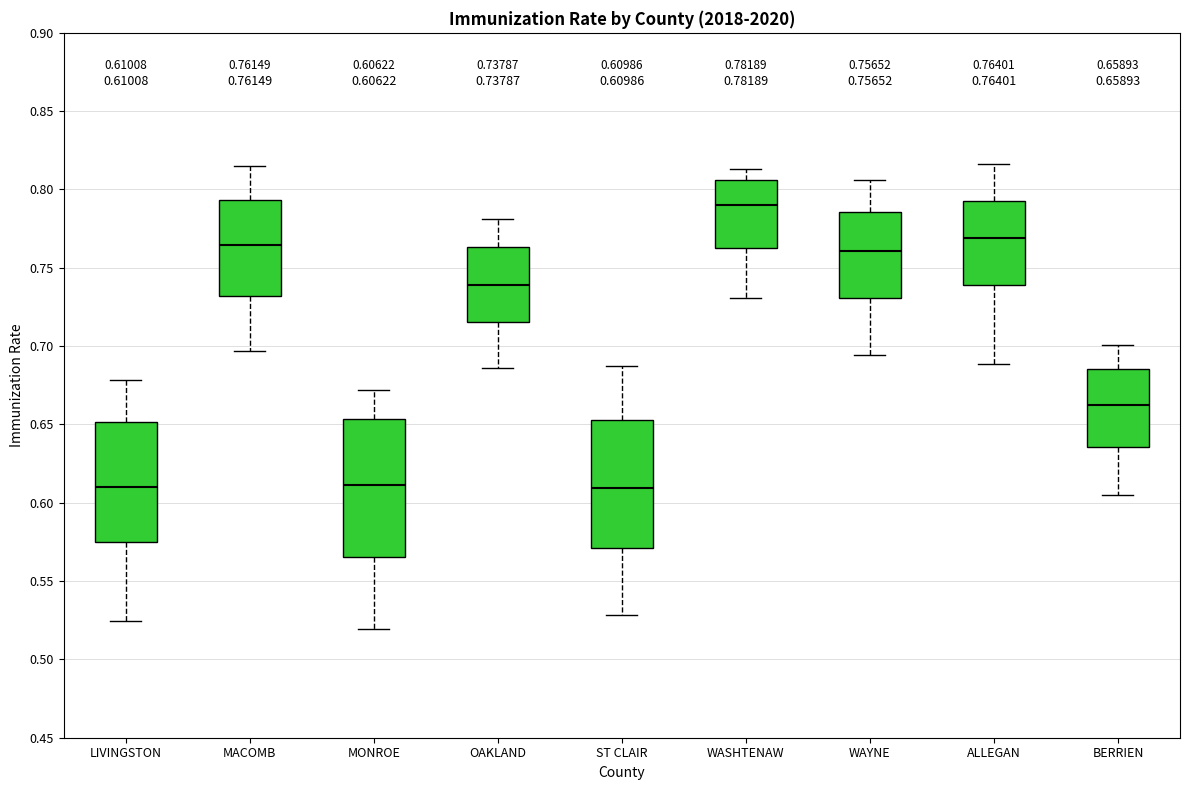

Comparing the boxes themselves (not the whiskers), which one is the tallest?

MONROE